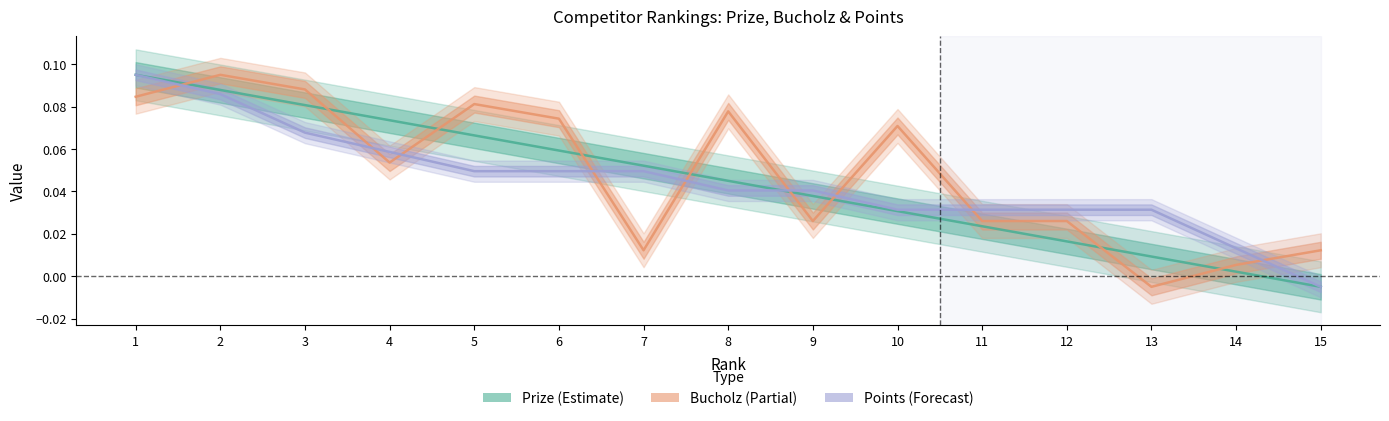

True or false: Points has a value of 0.0 at 14.

False